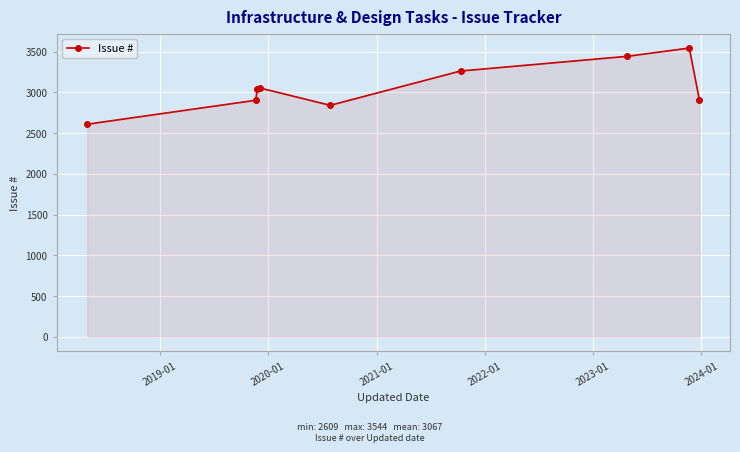

How many points are higher than both their immediate neighbors (excluding endpoints)?

2